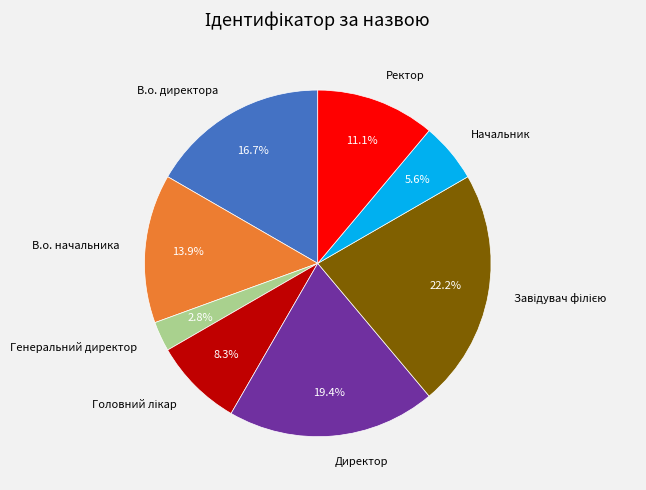

What is the ratio of the value at Начальник to the value at В.о. начальника?

0.4